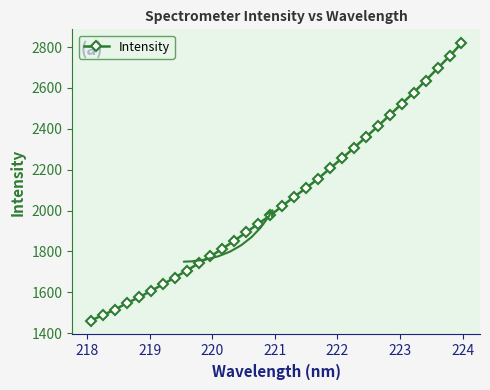

What is the difference between the second highest and minimum values?

1293.1